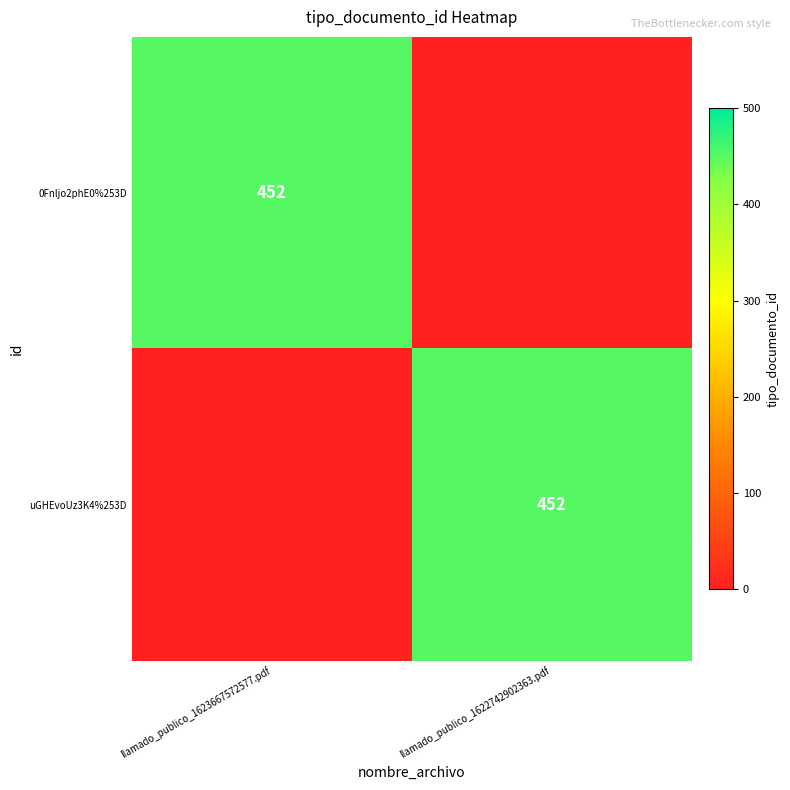

True or false: uGHEvoUz3K4%253D has a value of 811 at llamado_publico_1622742902363.pdf.

False